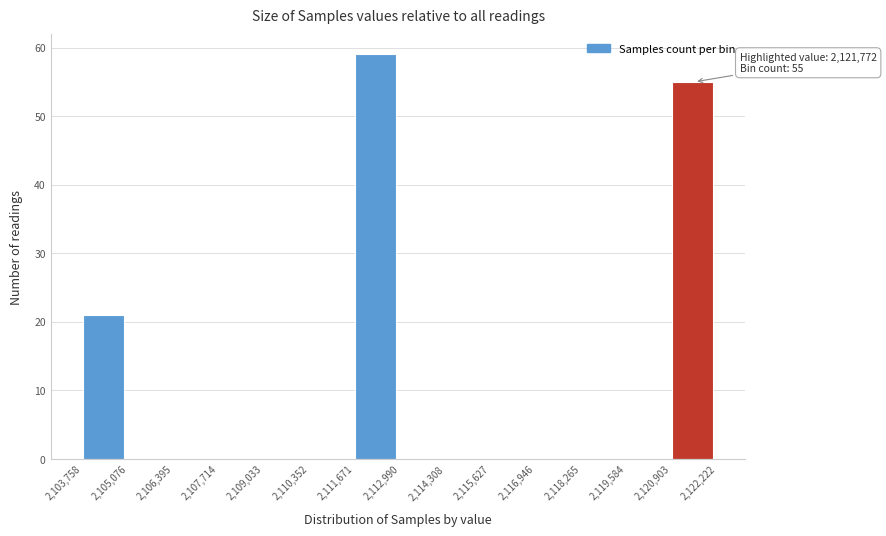

Over which range of the x-axis is the bar tallest?

2,111,671 to 2,112,990